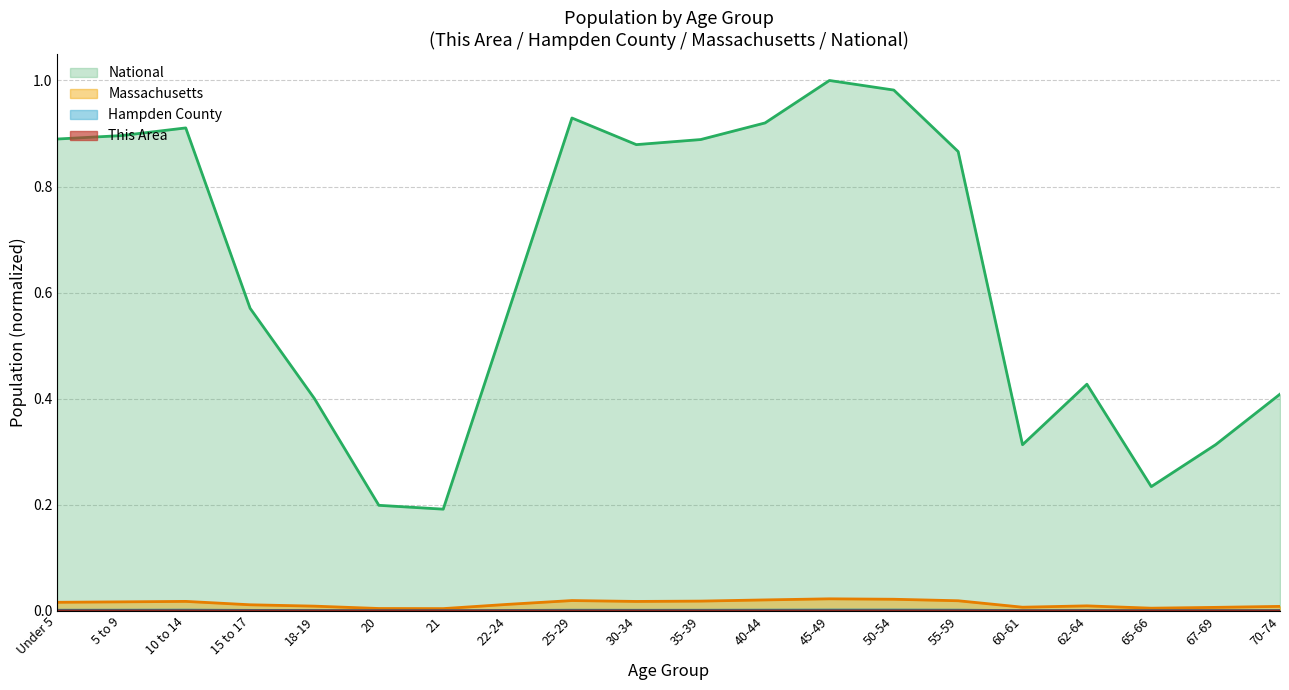

Is it true that This Area equals 0.0 at Under 5?

False